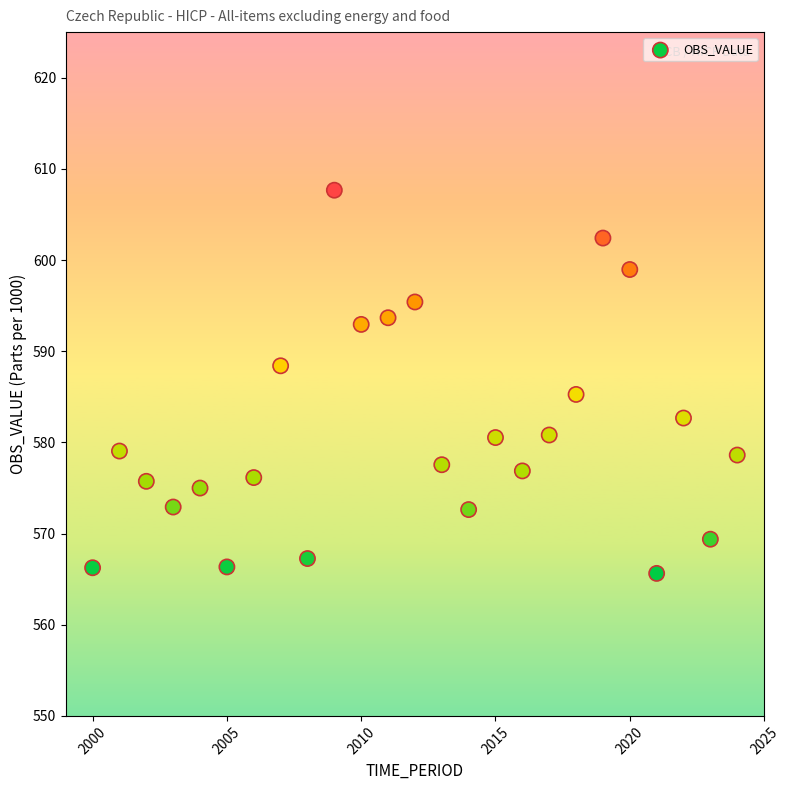

What is the range of X values (max minus min)?

24.0